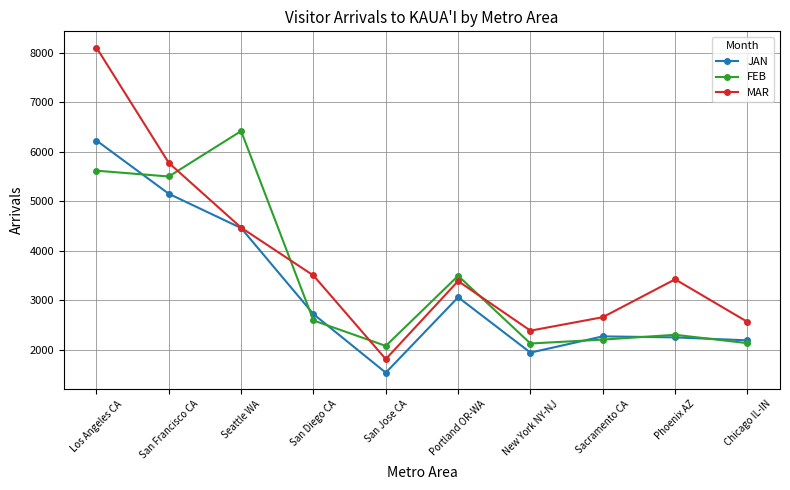

At which label does FEB first exceed 2596?

Los Angeles CA